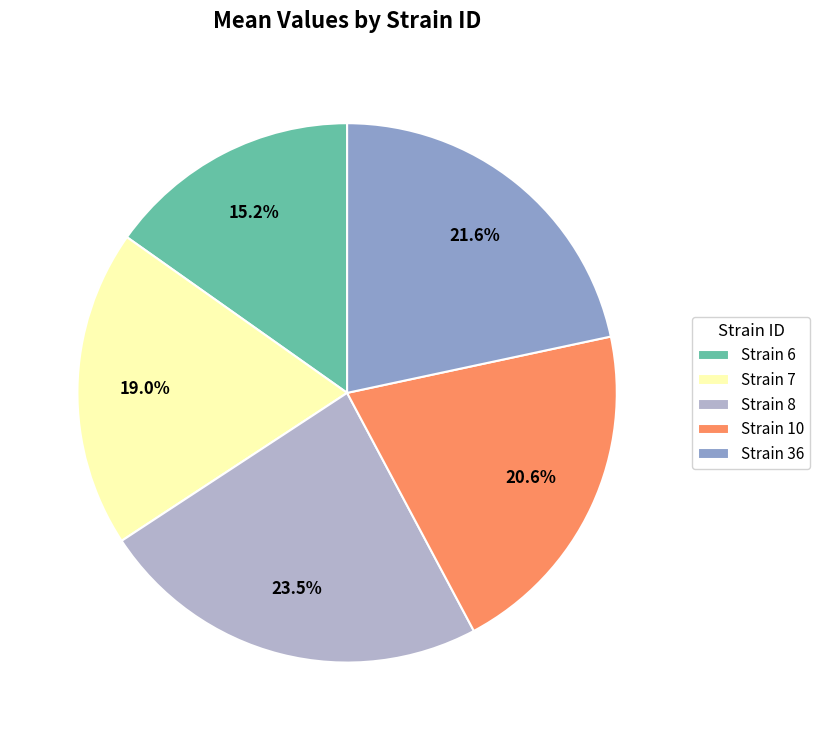

How many segments does this pie chart have?

5